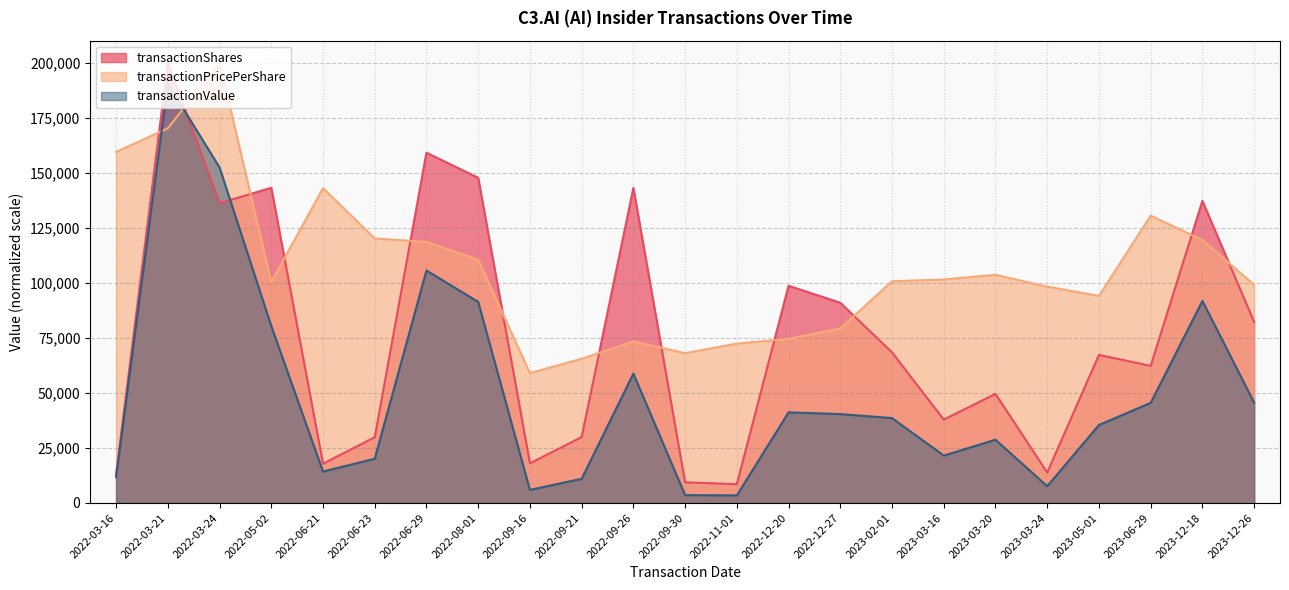

Where do transactionValue and transactionShares first cross each other?

2022-03-21 and 2022-03-24